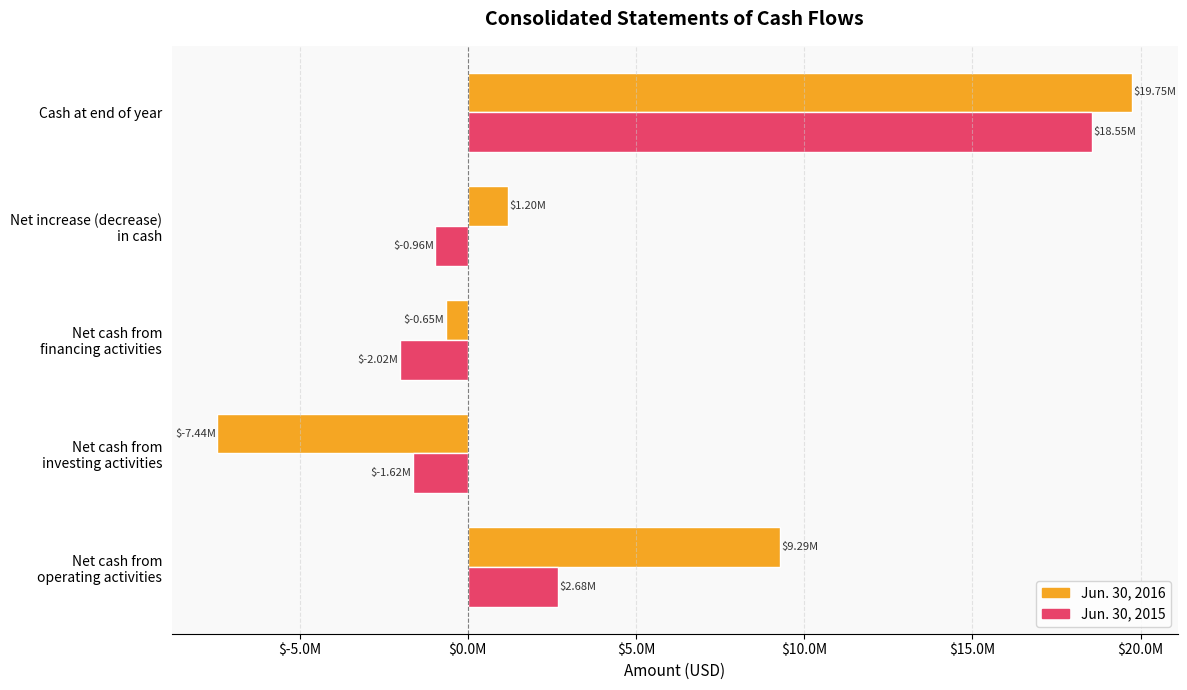

What are all the series names shown in the legend?

Jun. 30, 2016, Jun. 30, 2015